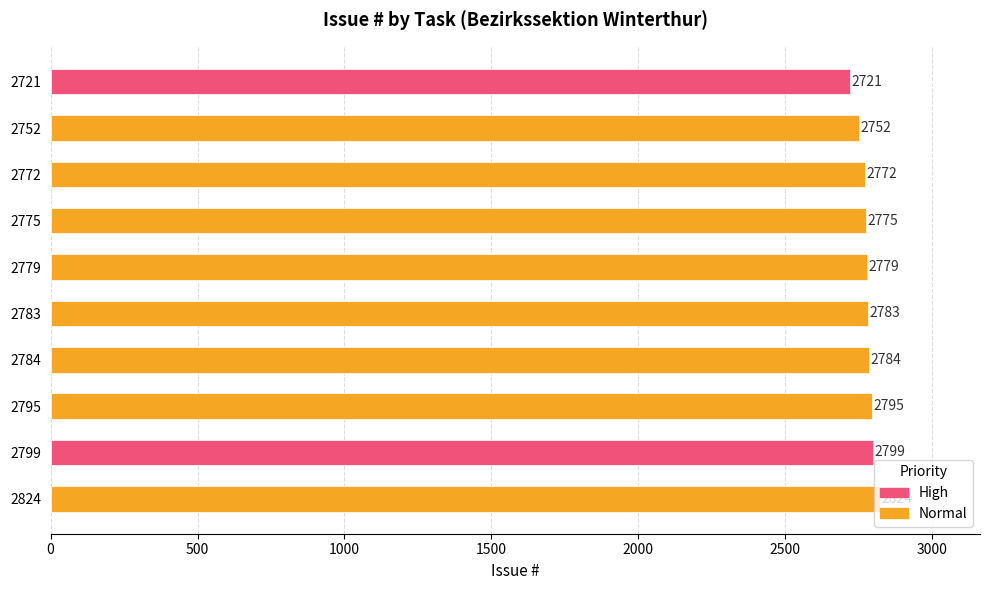

What is the smallest value displayed?

2721